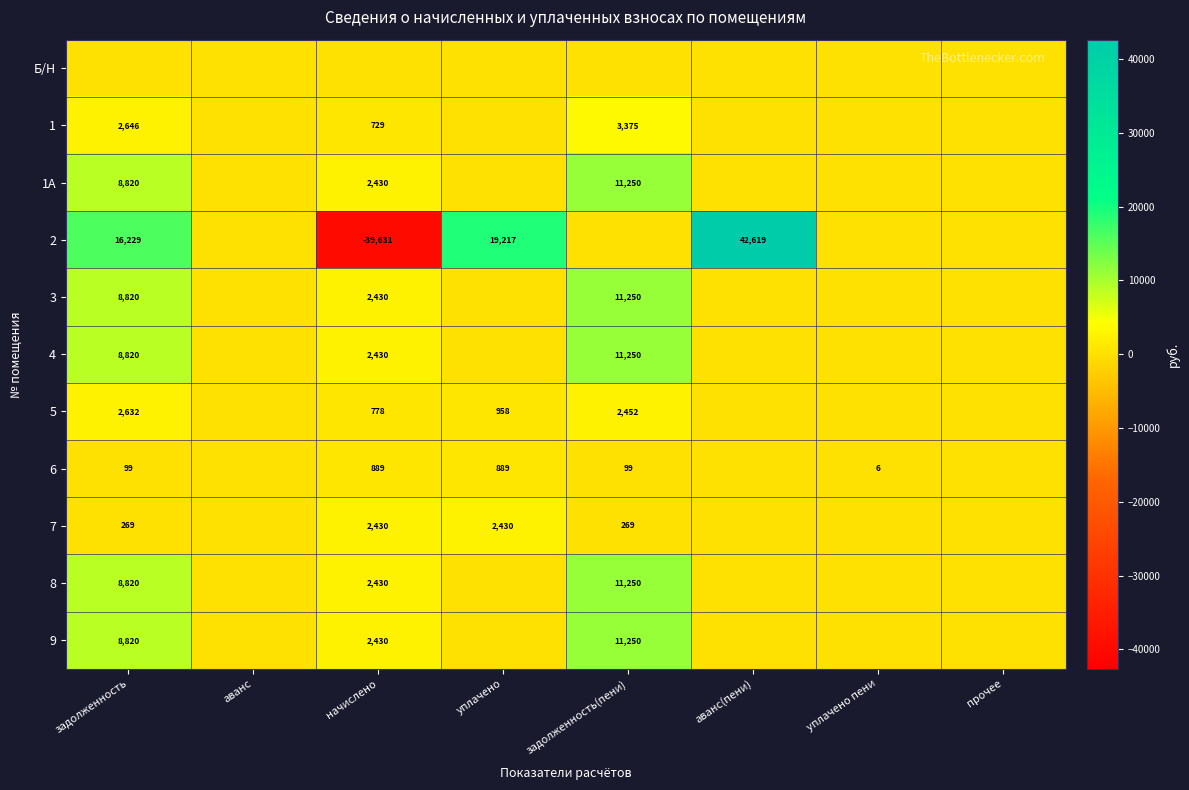

The value of 8 at задолженность is 2889. True or false?

False